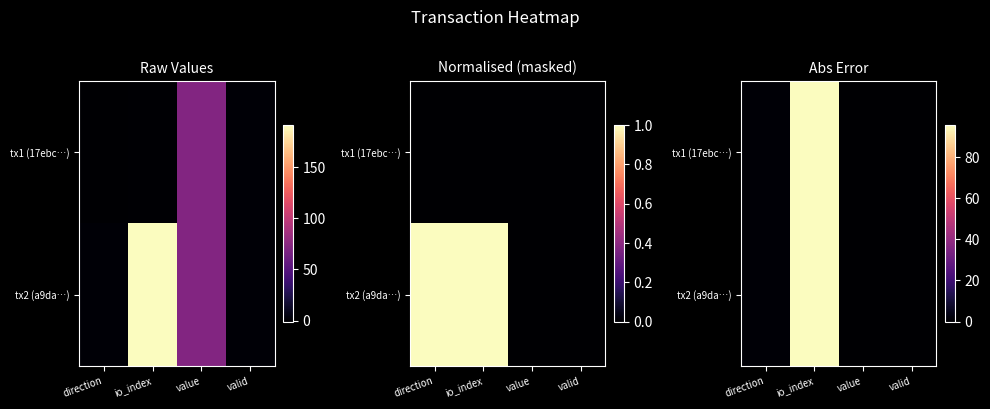

Between direction and io_index, which is larger?

io_index